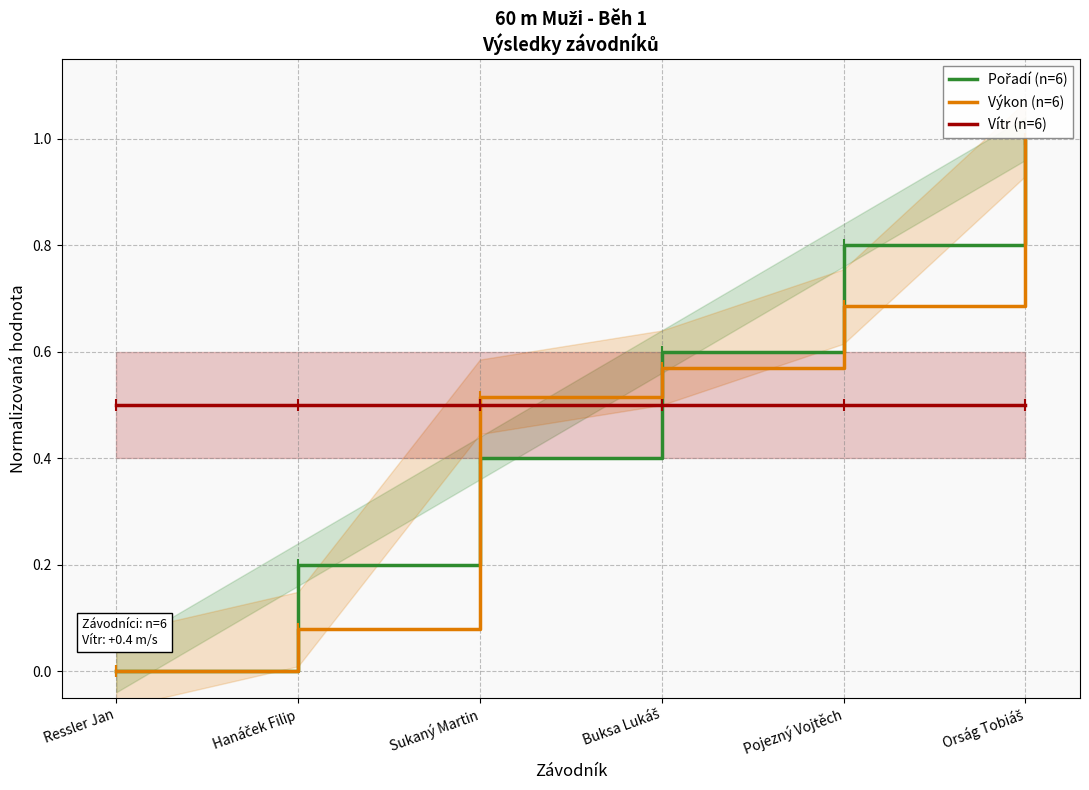

What is the difference between the Výkon (n=6) values at Sukaný Martin and Ressler Jan?

0.5